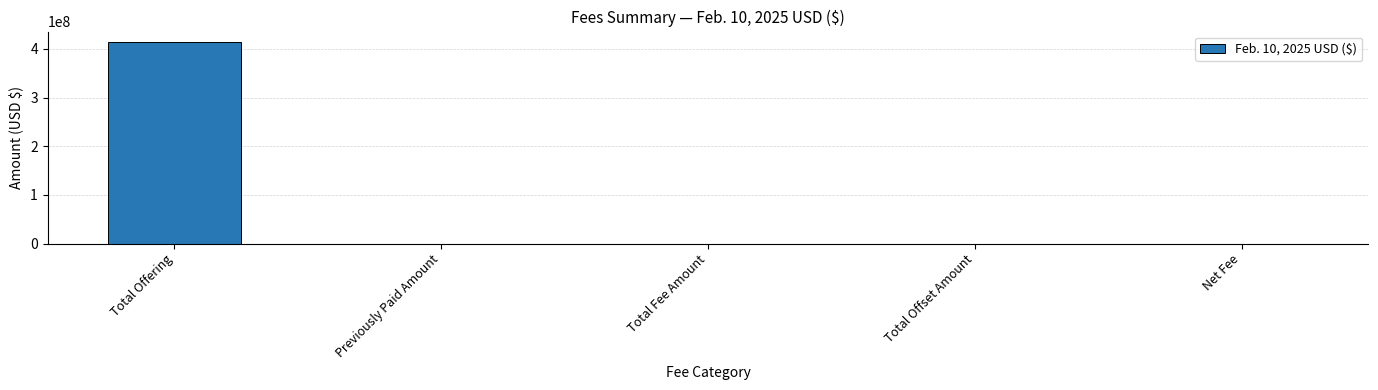

What is the sum of all values?

414827598.4